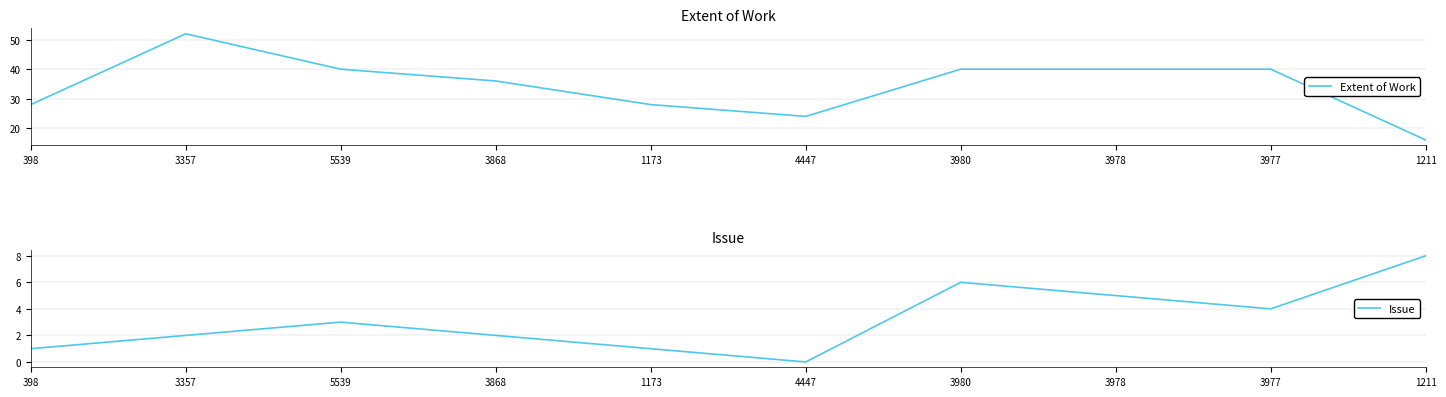

True or false: Extent of Work and Issue cross at least once.

False